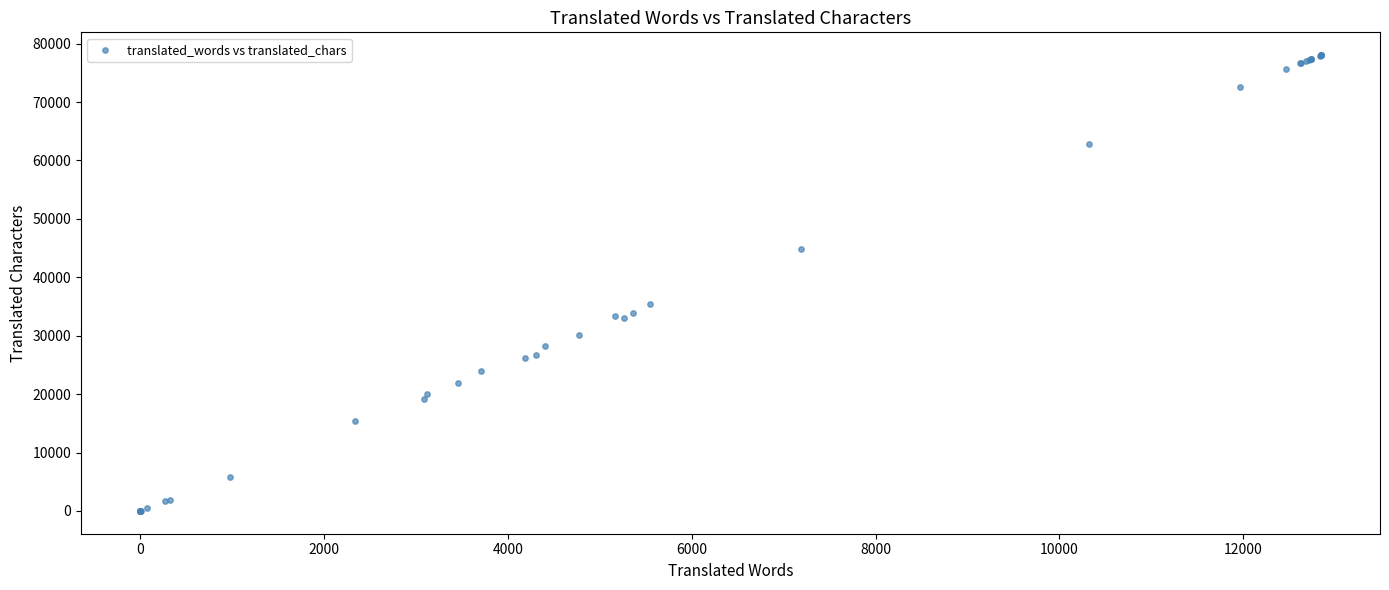

What Y value in the scatter plot is closest to 39013?

35437